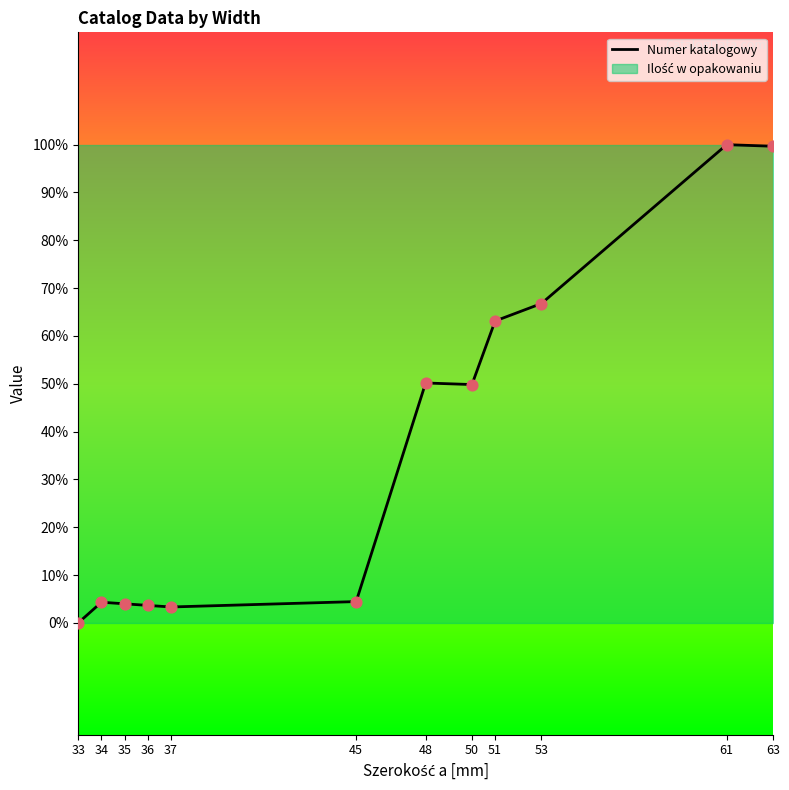

What is the change in value from 34 to 61?

+2880